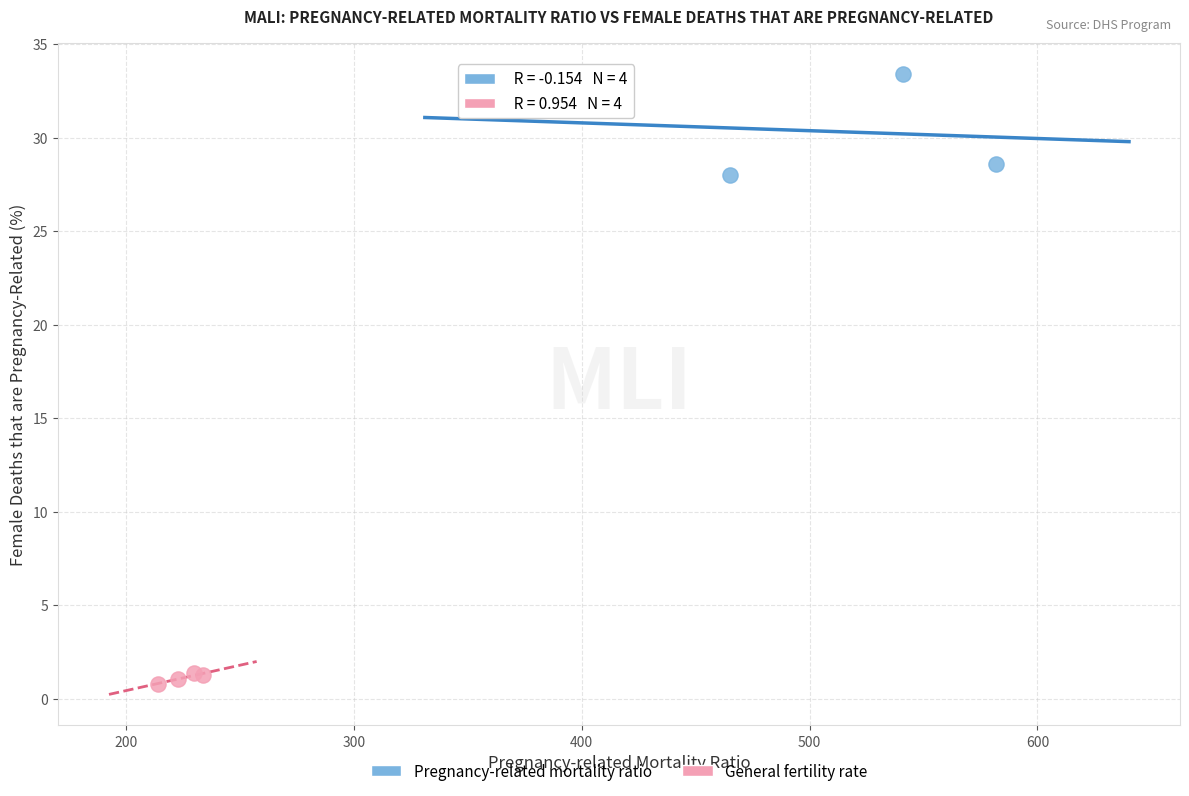

Which series contains the highest Y value?

Pregnancy-related mortality ratio